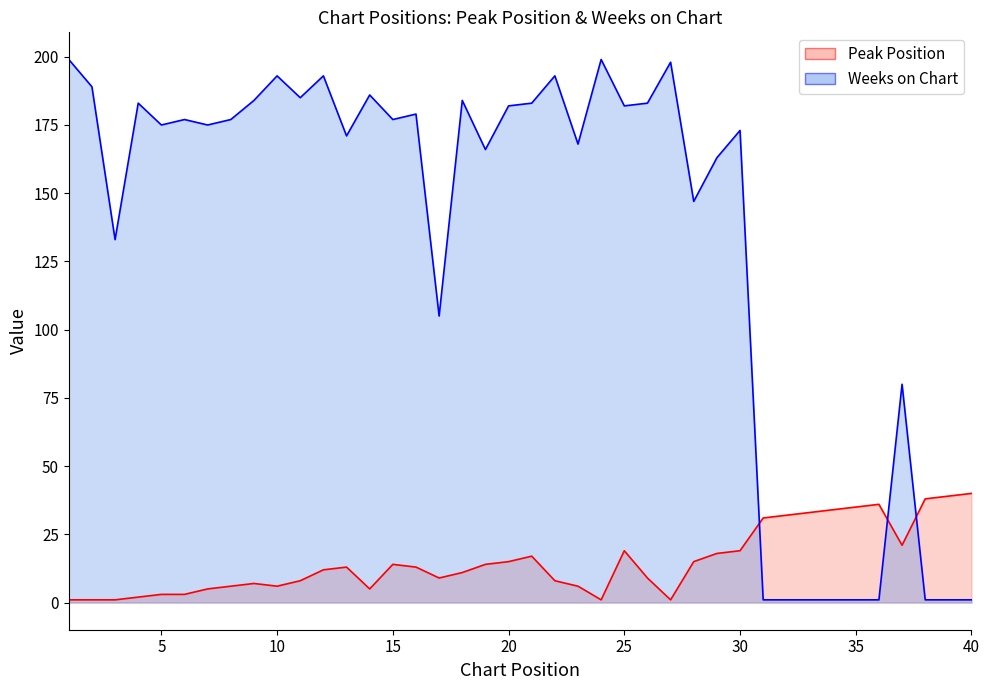

Which has a higher value, 15 or 8?

15